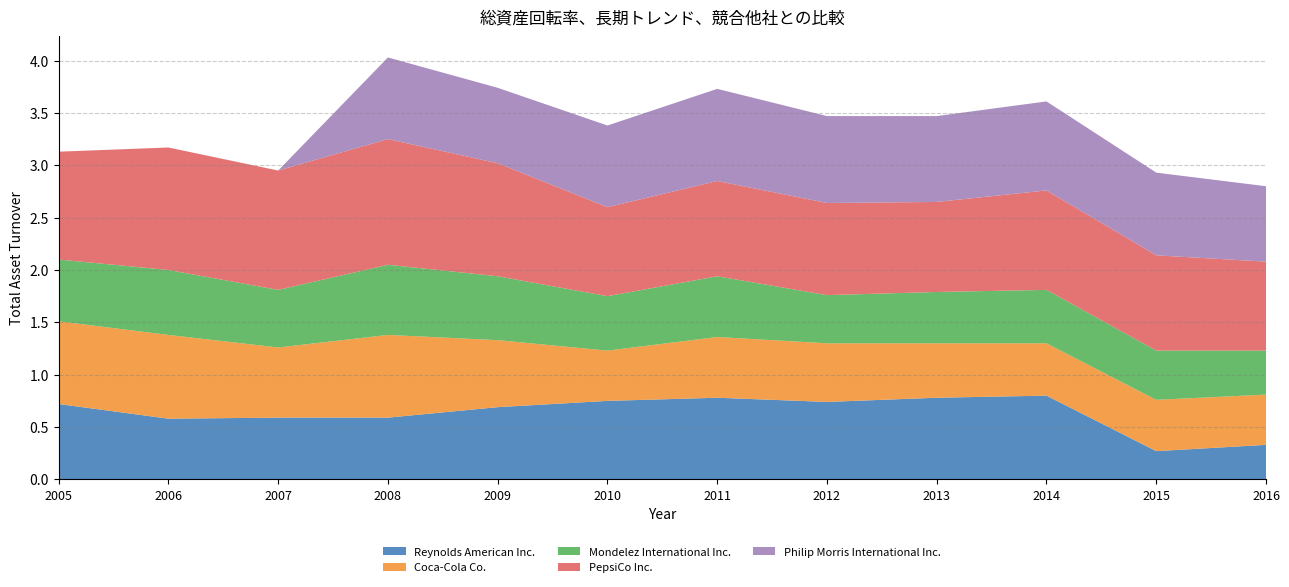

Reading left to right, transcribe all the data shown in this chart.

Reynolds American Inc.: 2005=0.7	2006=0.6	2007=0.6	2008=0.6	2009=0.7	2010=0.8	2011=0.8	2012=0.7	2013=0.8	2014=0.8	2015=0.3	2016=0.3
Coca-Cola Co.: 2005=0.8	2006=0.8	2007=0.7	2008=0.8	2009=0.6	2010=0.5	2011=0.6	2012=0.6	2013=0.5	2014=0.5	2015=0.5	2016=0.5
Mondelez International Inc.: 2005=0.6	2006=0.6	2007=0.6	2008=0.7	2009=0.6	2010=0.5	2011=0.6	2012=0.5	2013=0.5	2014=0.5	2015=0.5	2016=0.4
PepsiCo Inc.: 2005=1.0	2006=1.2	2007=1.1	2008=1.2	2009=1.1	2010=0.8	2011=0.9	2012=0.9	2013=0.9	2014=0.9	2015=0.9	2016=0.8
Philip Morris International Inc.: 2005=0.0	2006=0.0	2007=0.0	2008=0.8	2009=0.7	2010=0.8	2011=0.9	2012=0.8	2013=0.8	2014=0.8	2015=0.8	2016=0.7